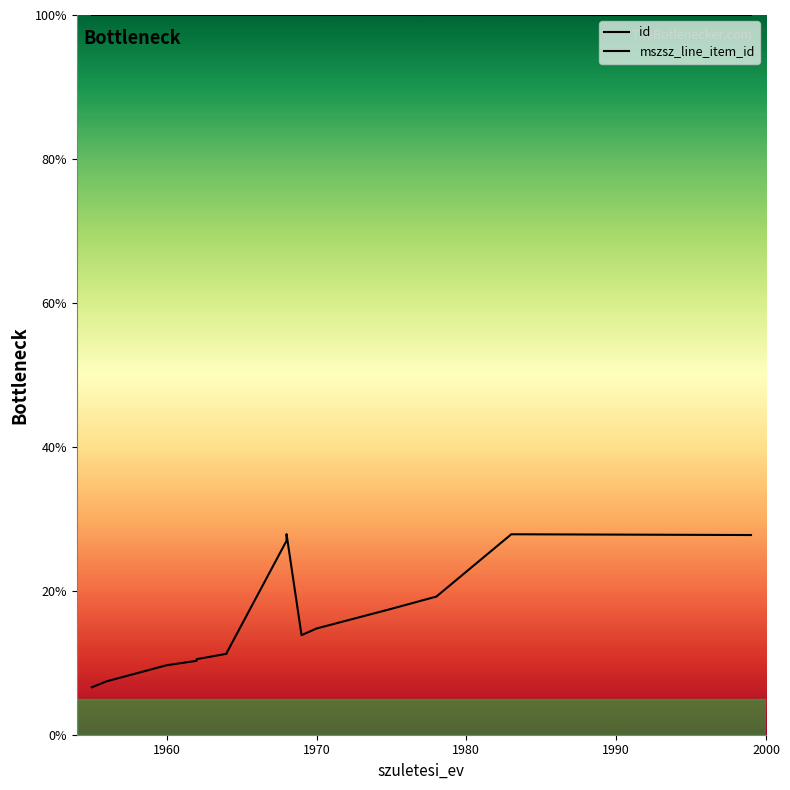

True or false: mszsz_line_item_id has a value of 171.6 at 14.

False